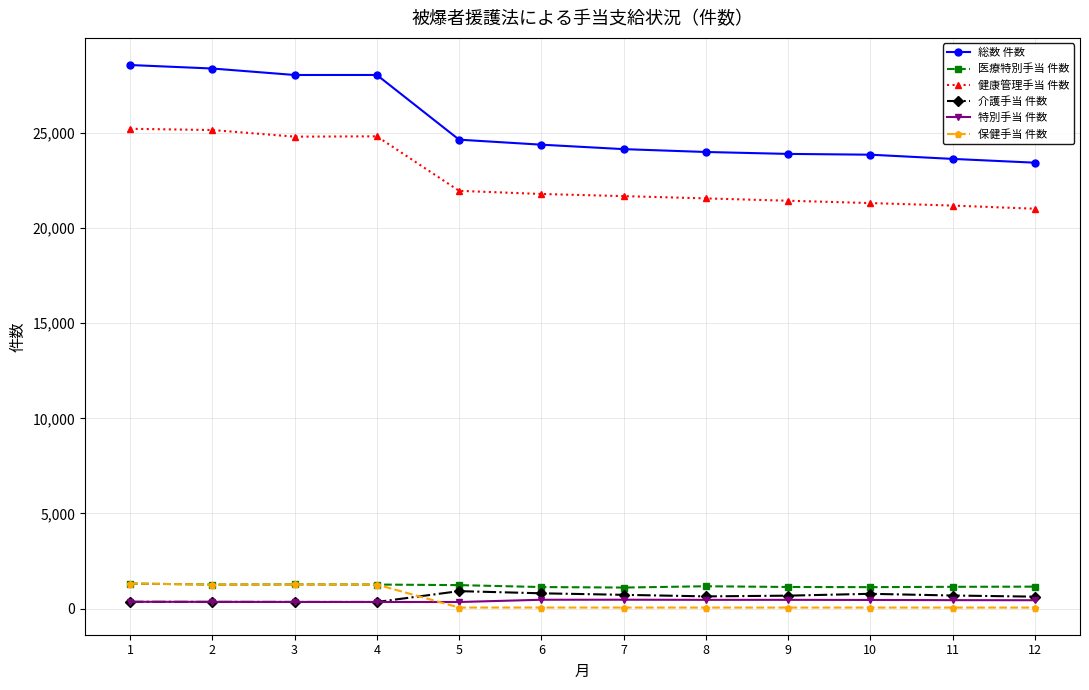

What are all the series names shown in the legend?

総数 件数, 医療特別手当 件数, 健康管理手当 件数, 介護手当 件数, 特別手当 件数, 保健手当 件数